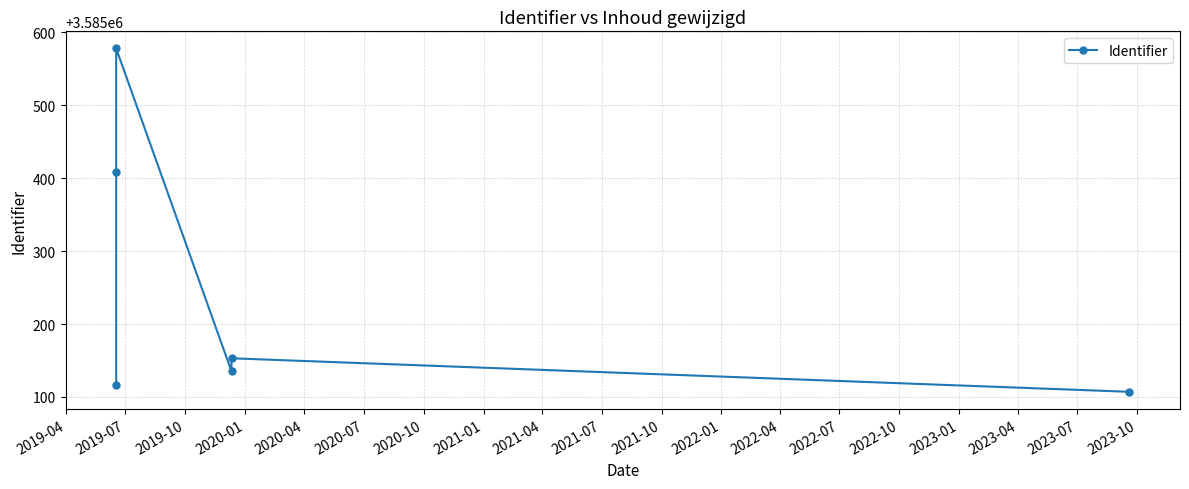

Where does the data first go above 3585153?

2019-07